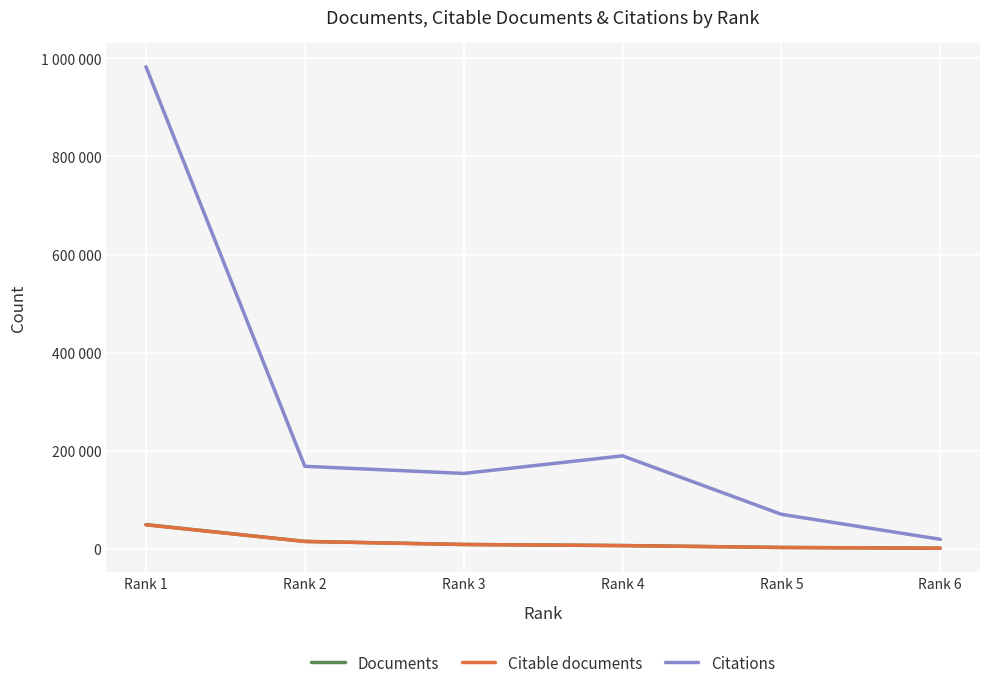

Does the chart have visible grid lines?

Yes